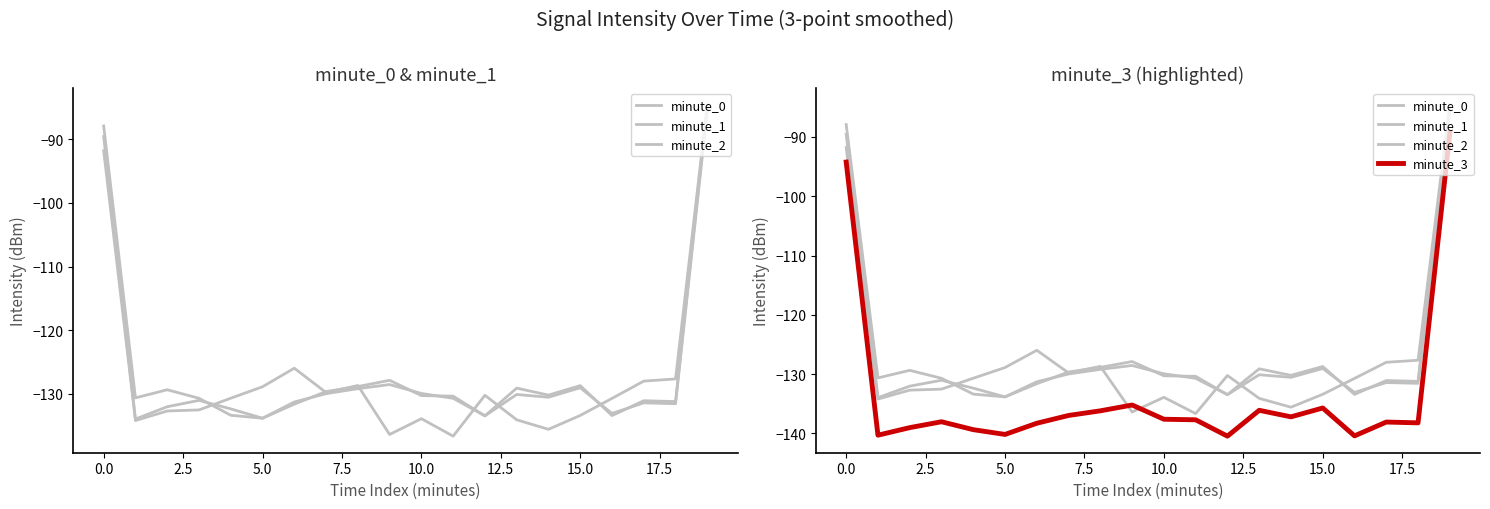

After their last crossing, which series has the higher values: minute_1 or minute_3?

minute_1